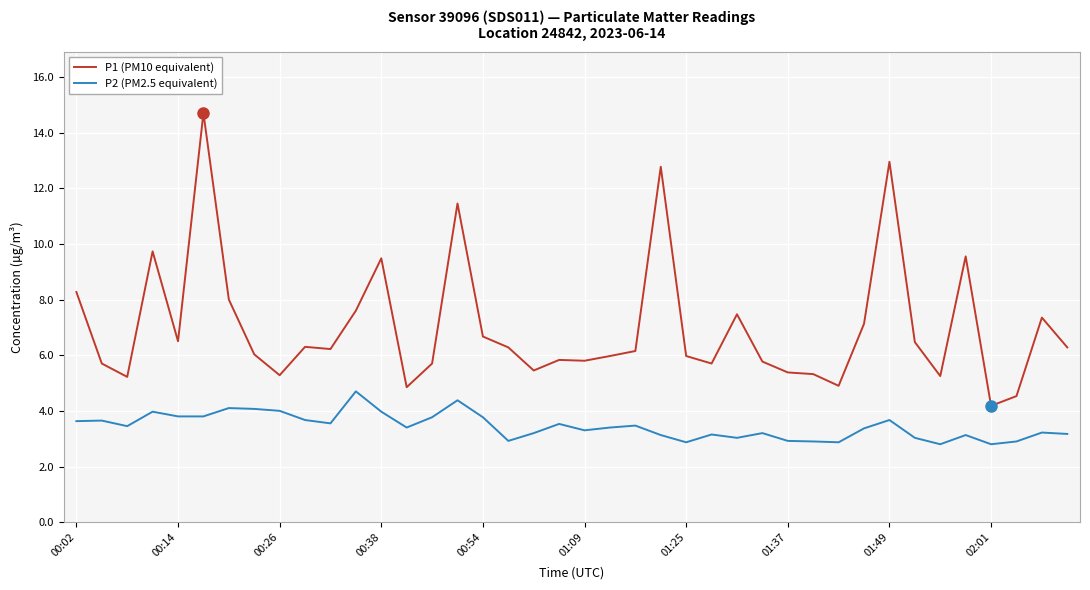

Which series has the largest total across all categories?

P1 (PM10 equivalent)